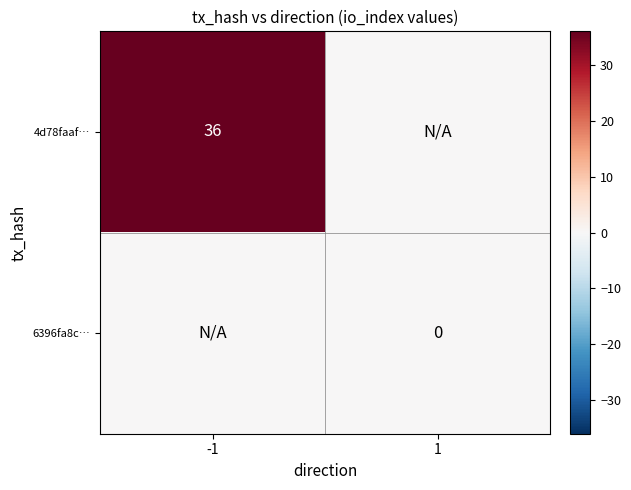

True or false: 4d78faaf… has a value of 36 at -1.

True